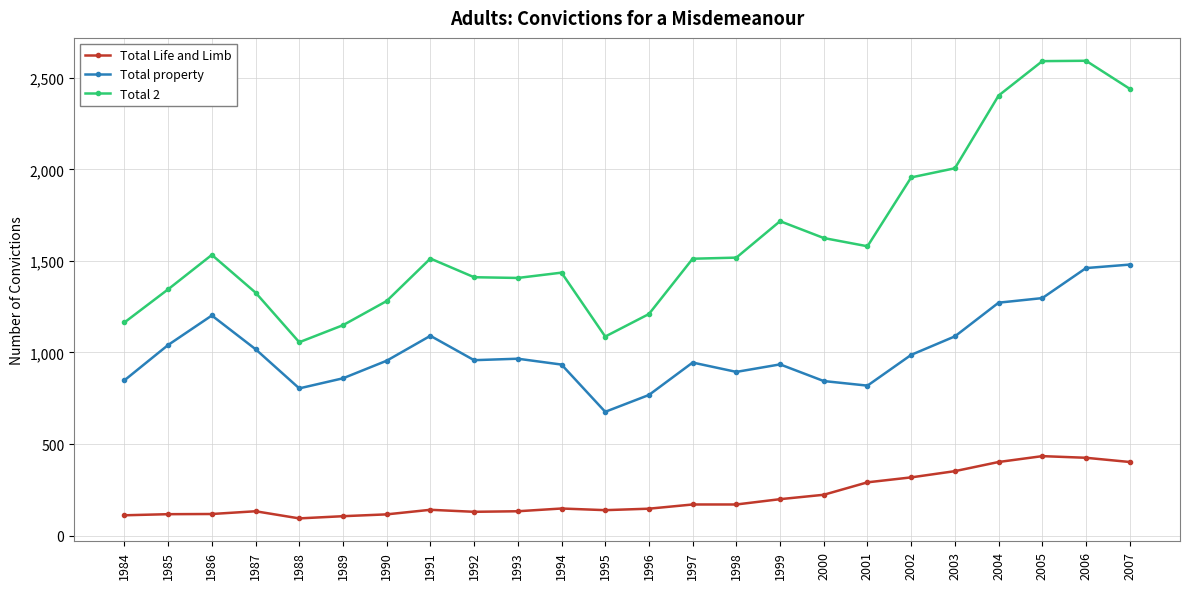

What is the greatest value displayed?

2593